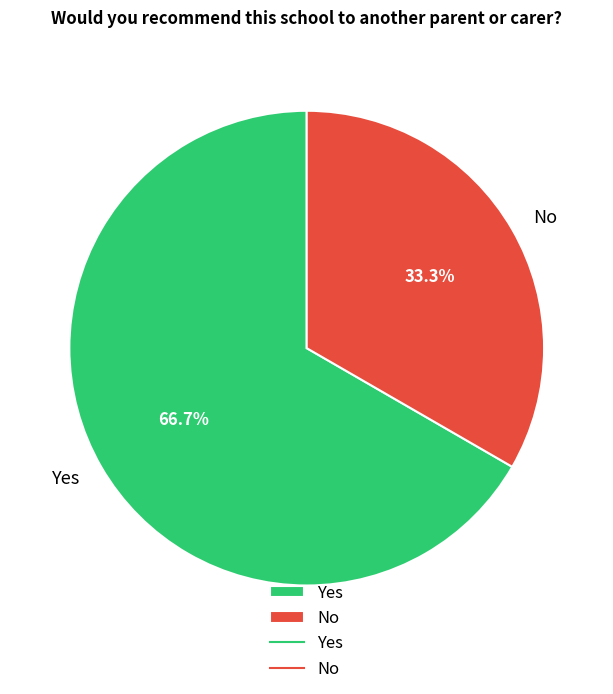

How much of the chart is everything except No?

66.7%